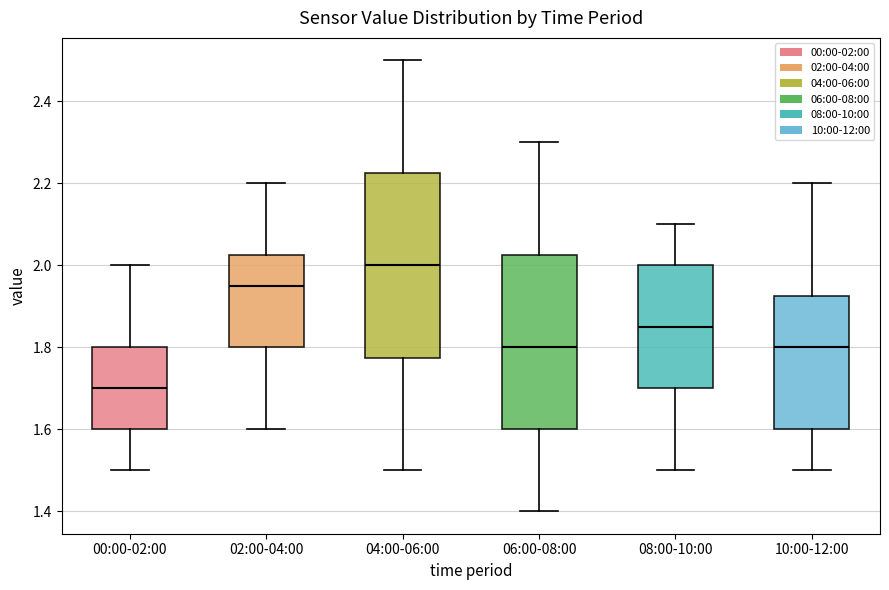

Where does the lower whisker of the box for 06:00-08:00 end on the y-axis? The values are not printed on the chart, so give them approximately, as read against the axis.

1.40